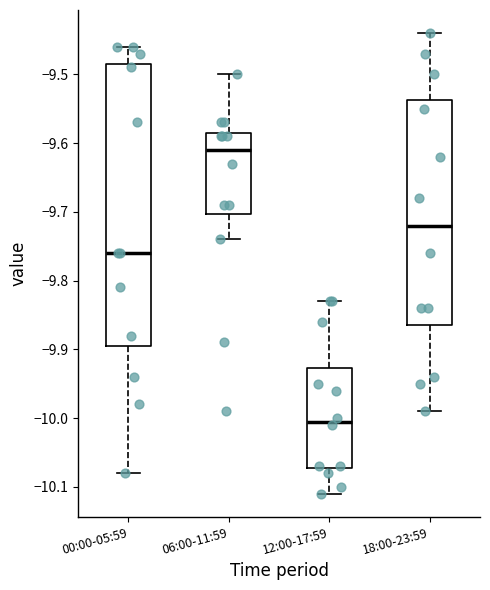

Which box's median line is the highest?

06:00-11:59